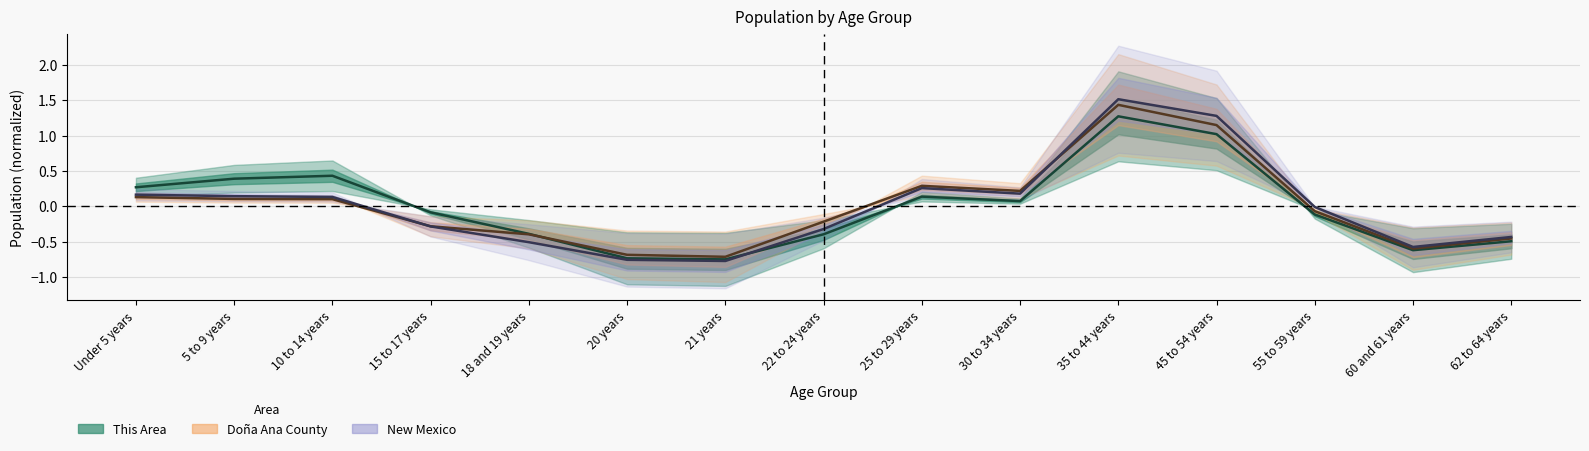

Where is This Area nearest to the value 0?

30 to 34 years